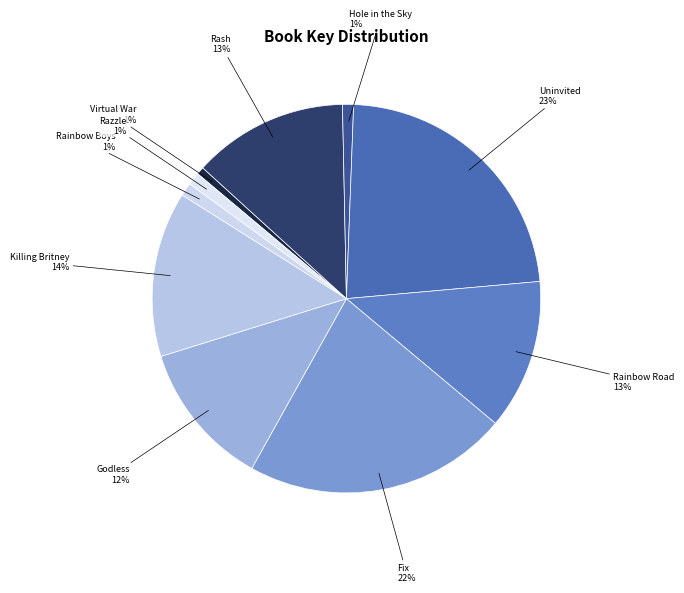

How many segments does this pie chart have?

10